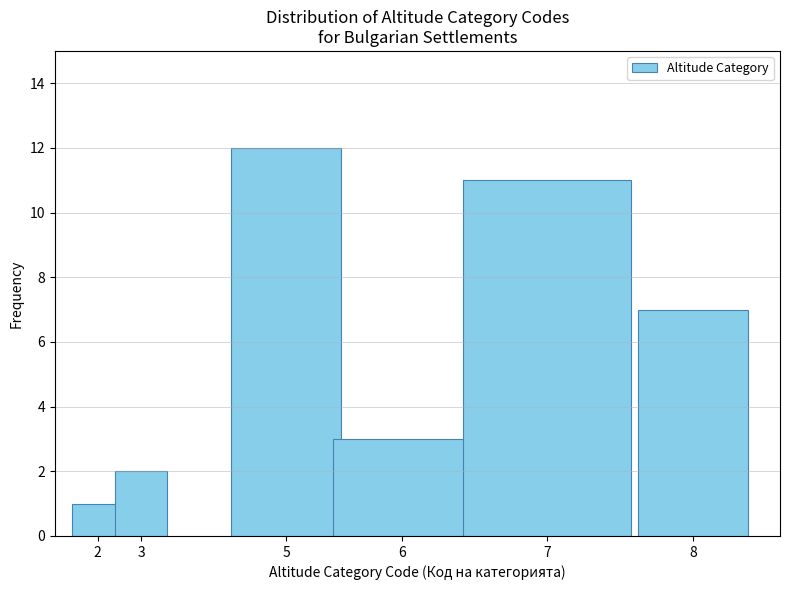

Reading right to left, what are all the values shown in this chart?

8=7	7=11	6=3	5=12	3=2	2=1